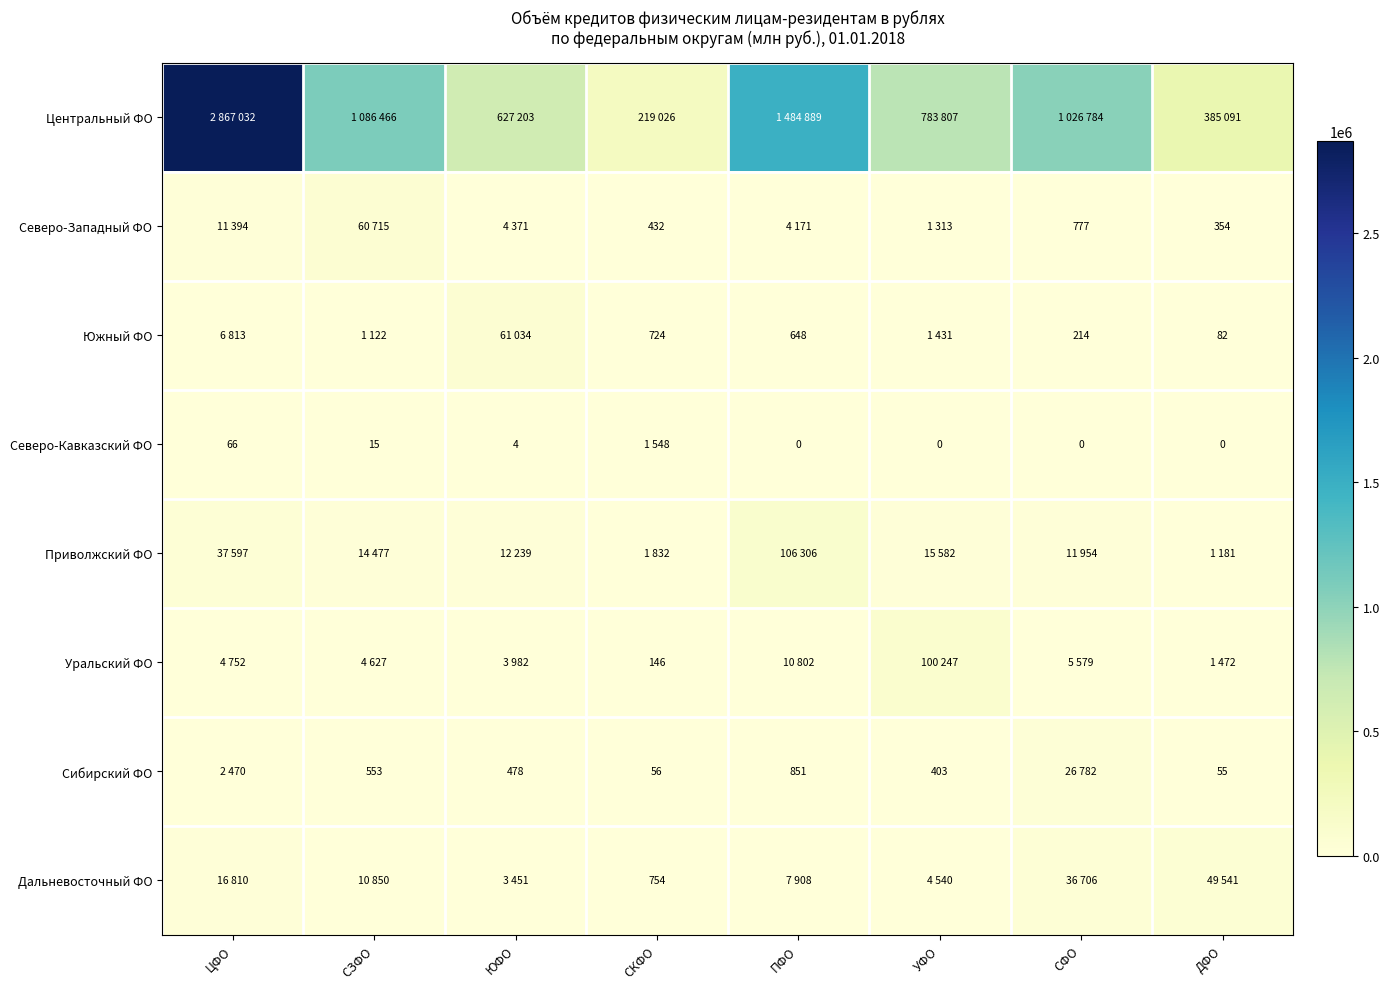

Count the number of categories in the chart.

8